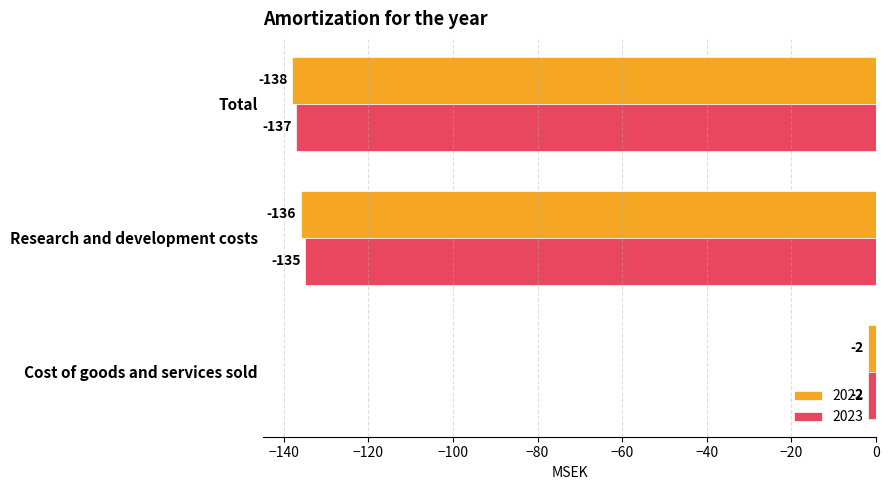

Which series changed the most between Cost of goods and services sold and Total?

2022